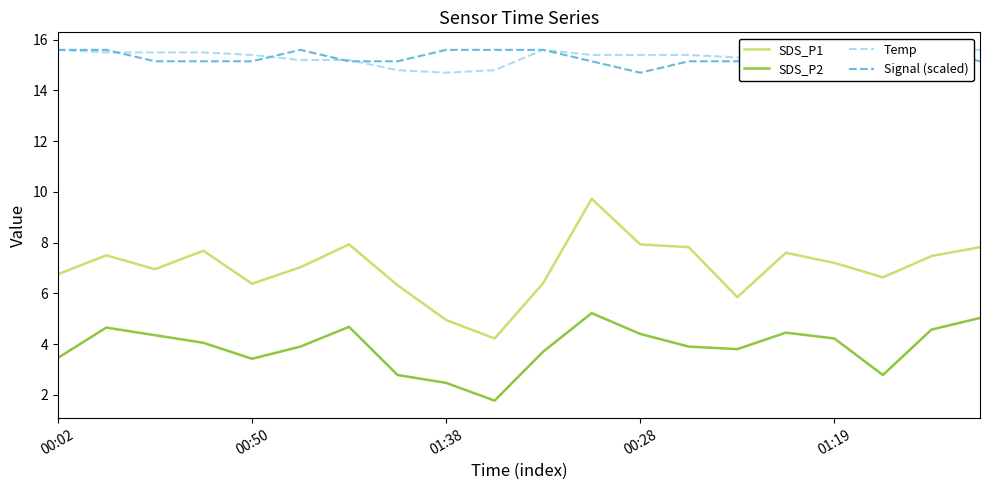

What is the minimum value shown in the chart?

1.8